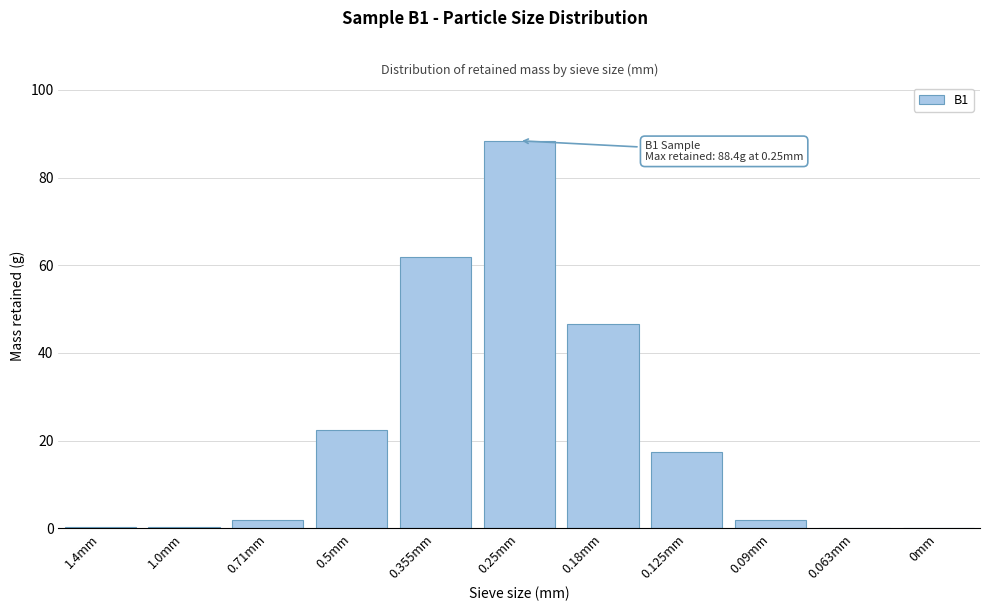

What is the maximum value shown in the chart?

88.4